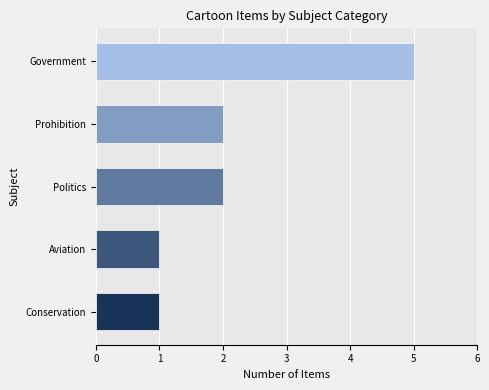

What is the difference between the maximum and minimum values?

4